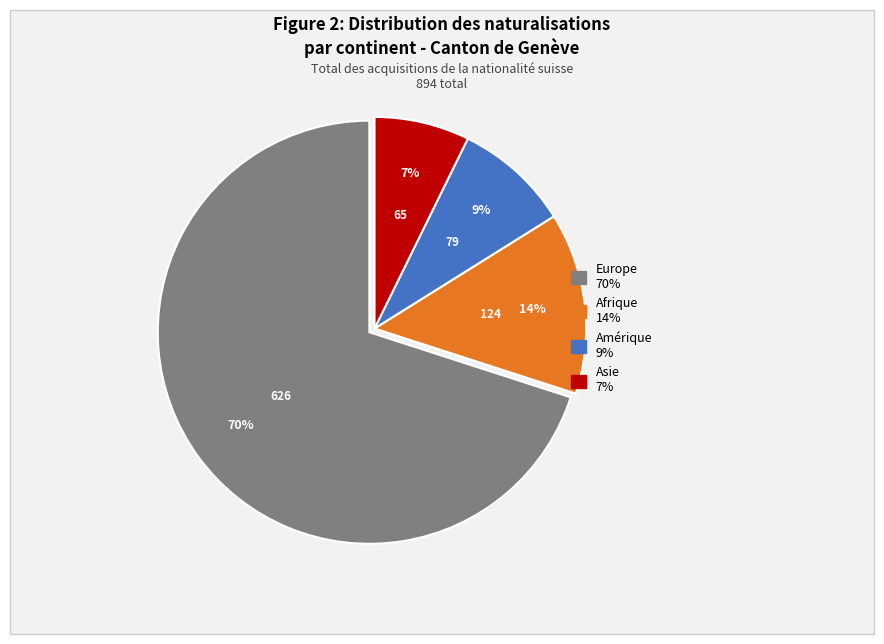

Is there a majority slice in this chart?

Yes